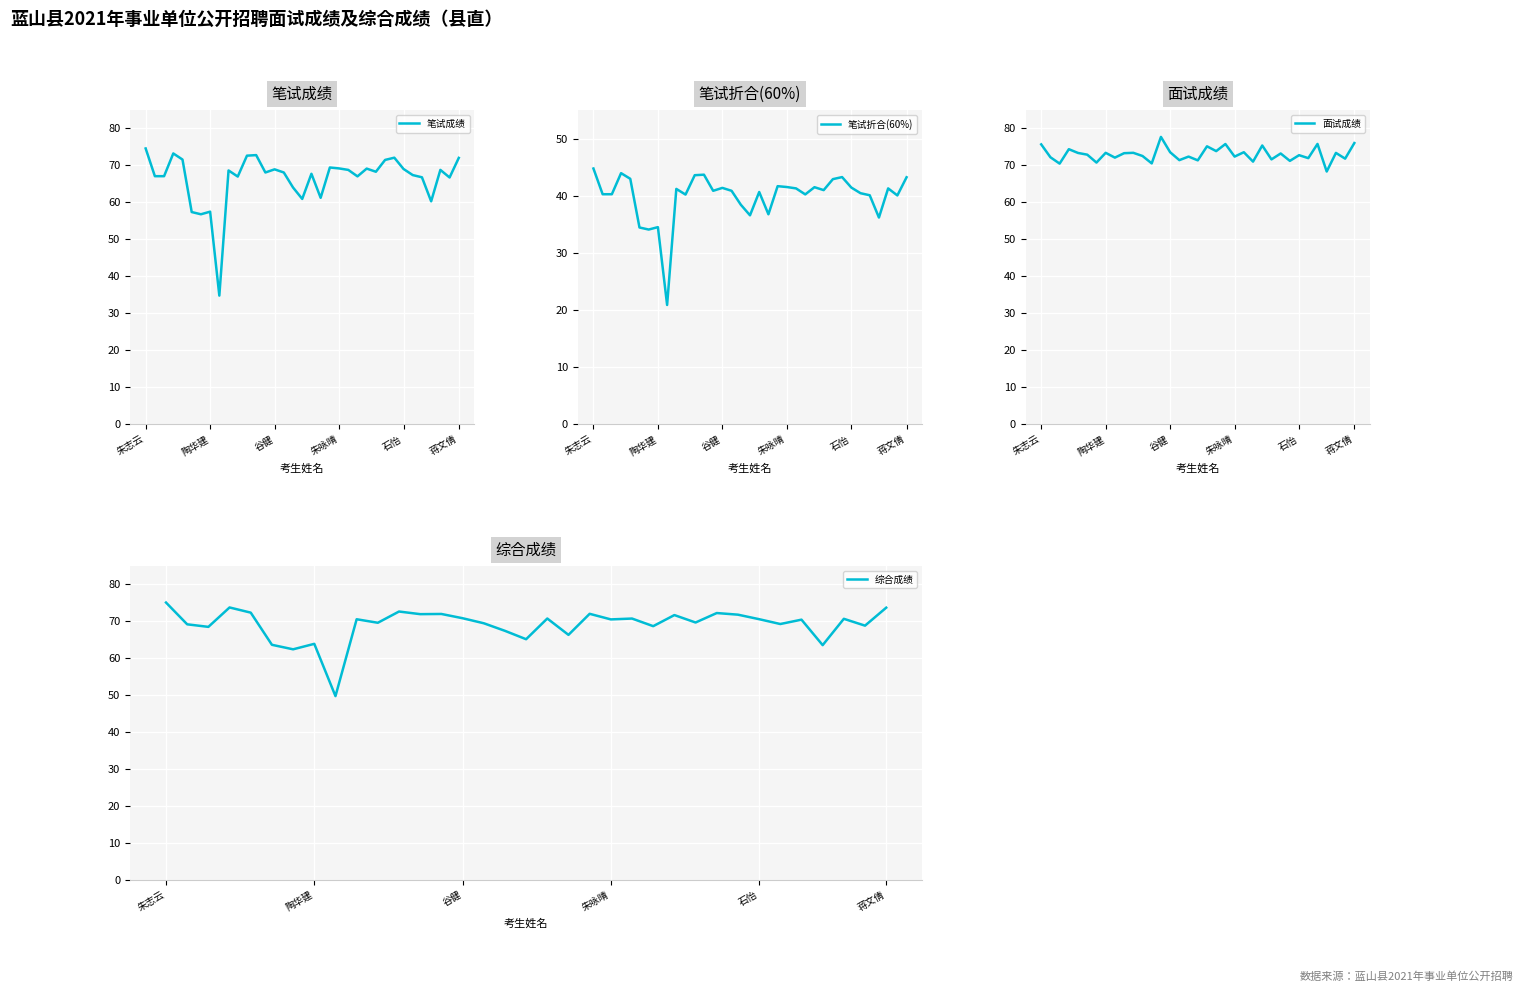

At which label does 笔试折合(60%) reach its minimum?

8